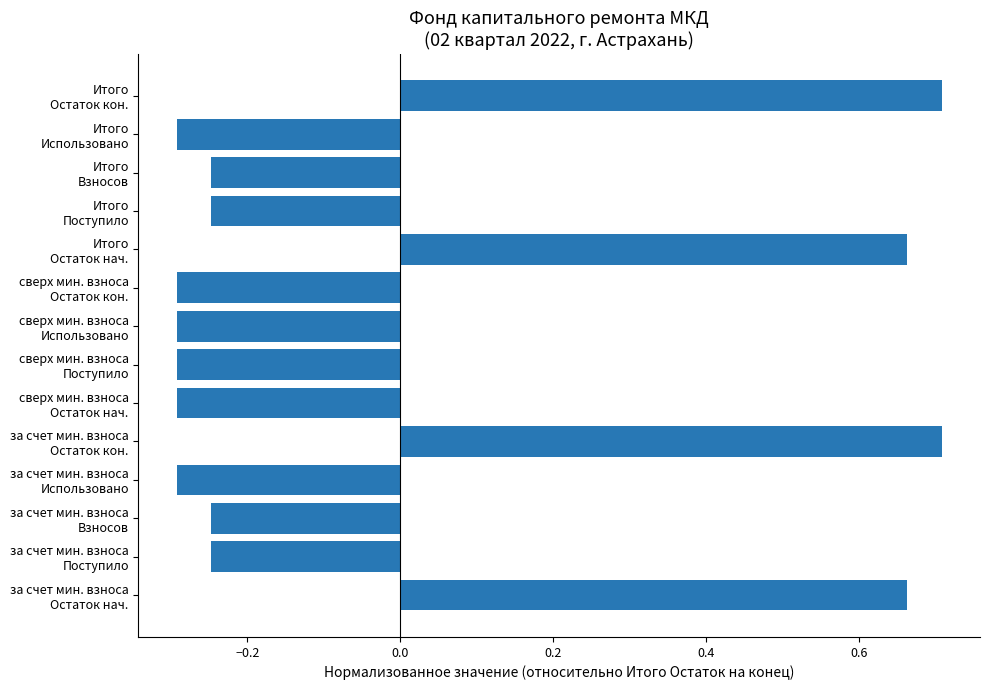

What is the smallest value displayed?

-0.3